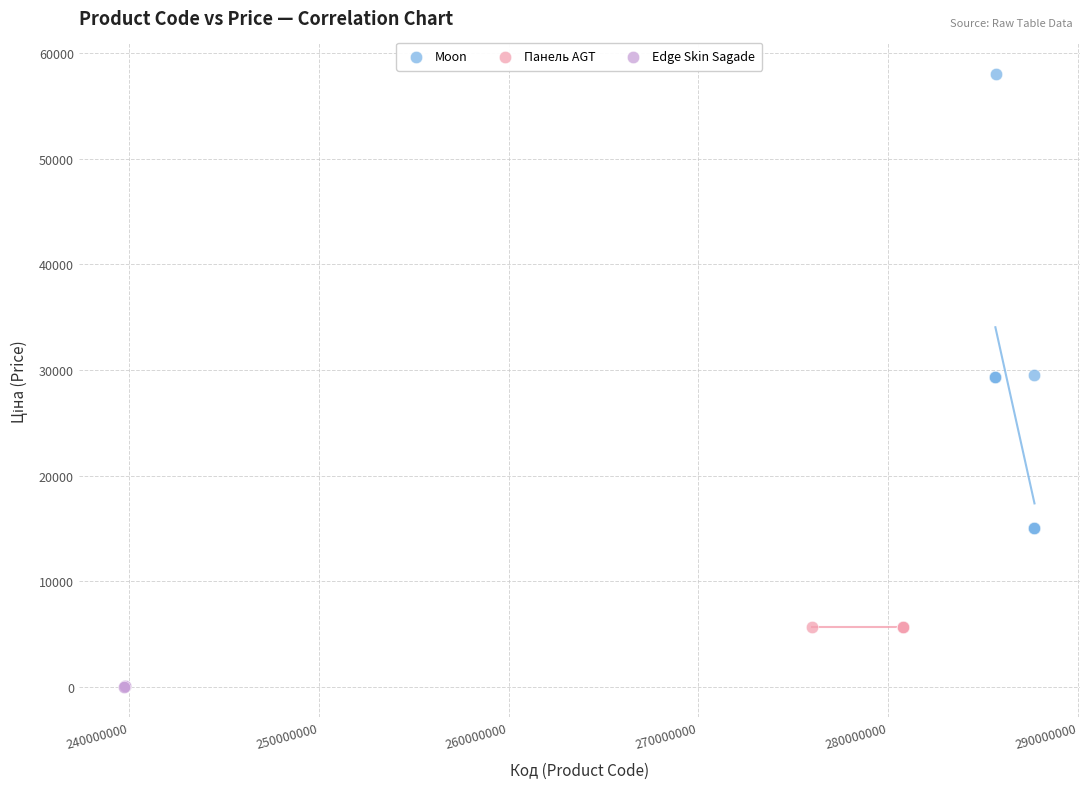

Which series reaches the maximum Y coordinate?

Moon